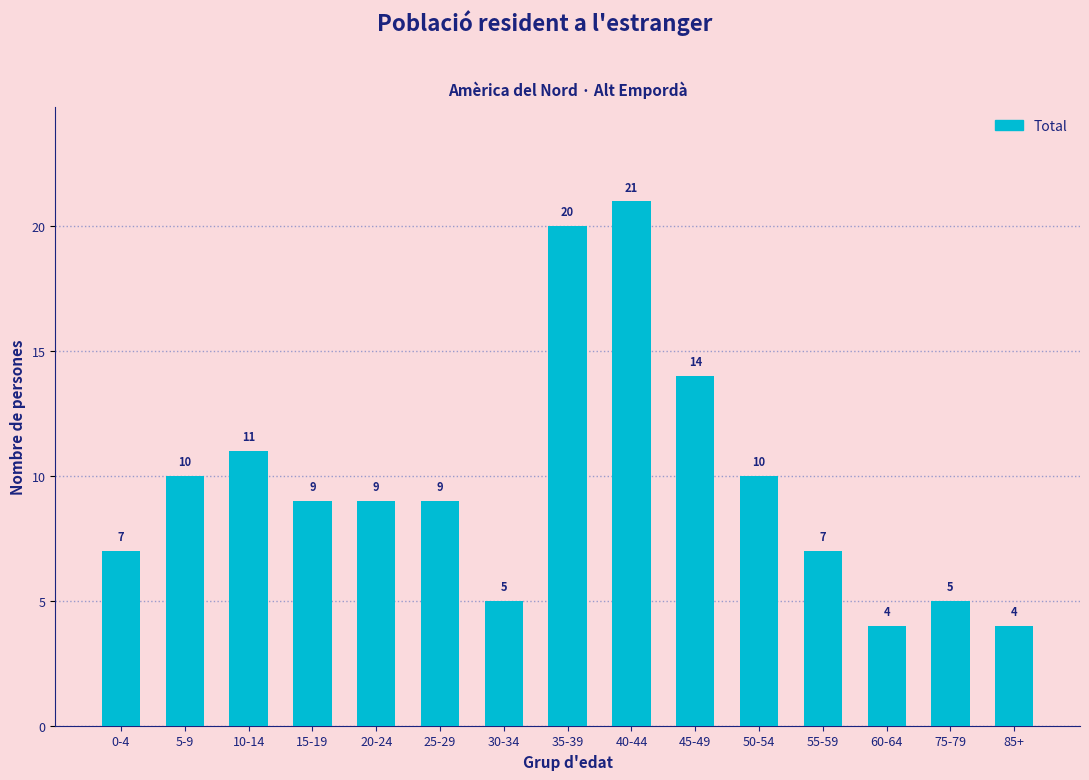

Are the bars horizontal?

No